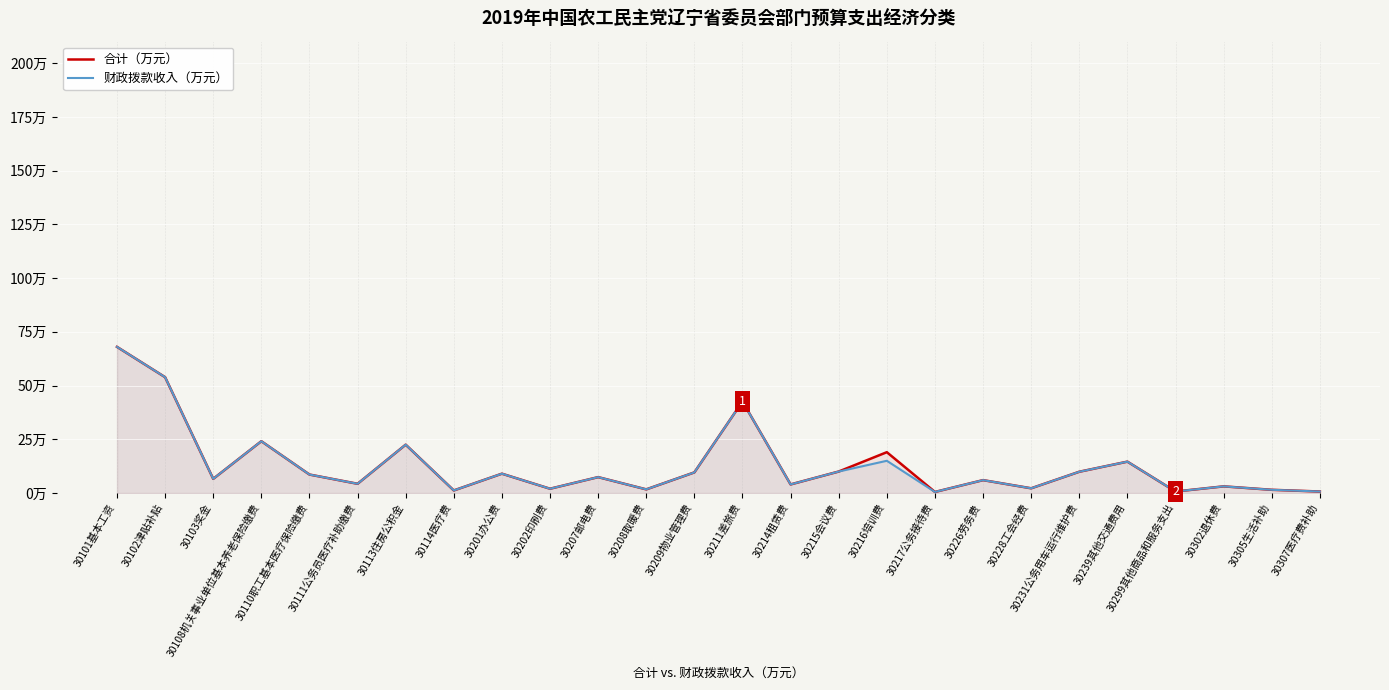

What is the label of the 22nd point from the left?

30239其他交通费用